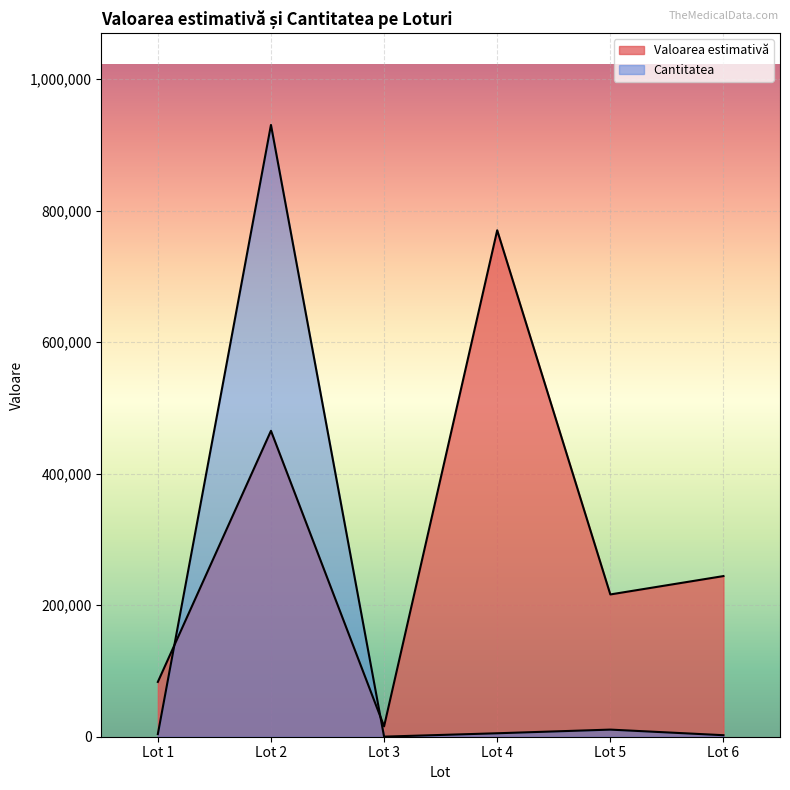

Reading left to right, extract all data points from this chart.

Valoarea estimativă: Lot 1=83360	Lot 2=465260	Lot 3=15780	Lot 4=770276	Lot 5=216400	Lot 6=244338
Cantitatea: Lot 1=4000	Lot 2=930520	Lot 3=120	Lot 4=5256	Lot 5=10820	Lot 6=2316